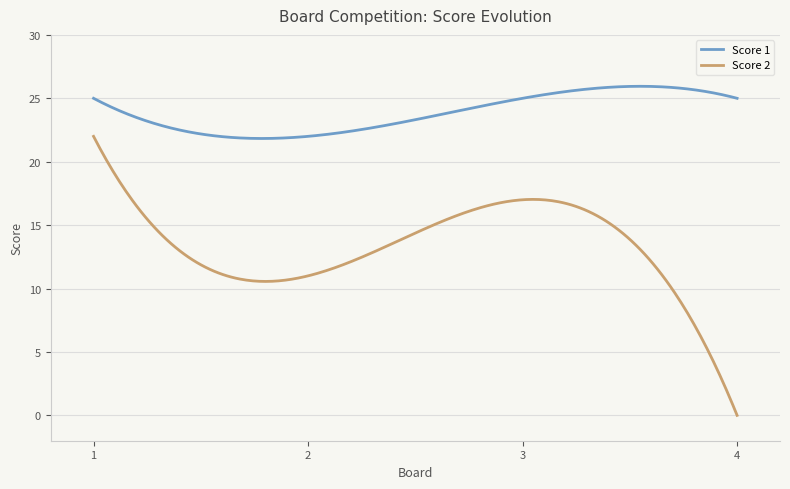

What are all the series names shown in the legend?

Score 1, Score 2